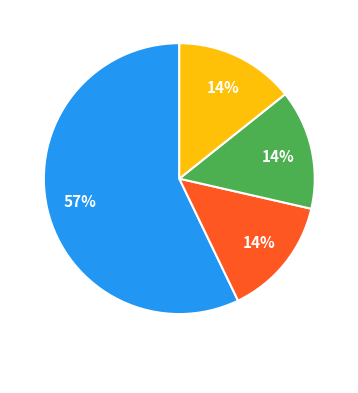

Does any single category account for the majority?

Yes